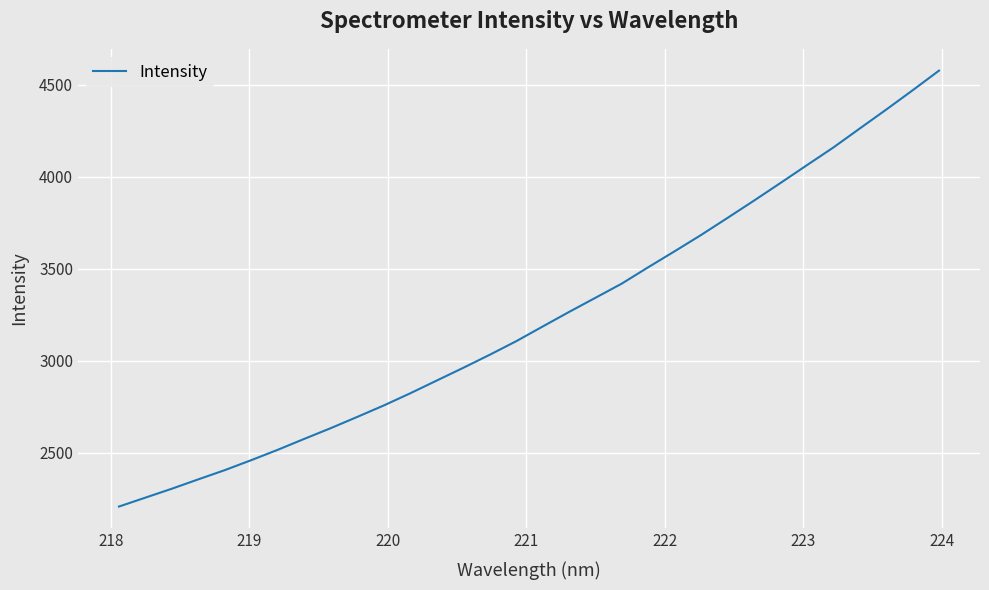

Reading left to right, what are all the values shown in this chart?

2207.5	2256.0	2304.5	2355.5	2405.6	2459.9	2516.1	2575.4	2633.7	2694.7	2756.8	2823.0	2892.1	2961.2	3032.1	3105.7	3185.5	3264.9	3342.1	3419.5	3508.4	3595.3	3683.9	3776.7	3870.5	3966.2	4063.0	4159.1	4262.4	4365.1	4470.0	4577.1